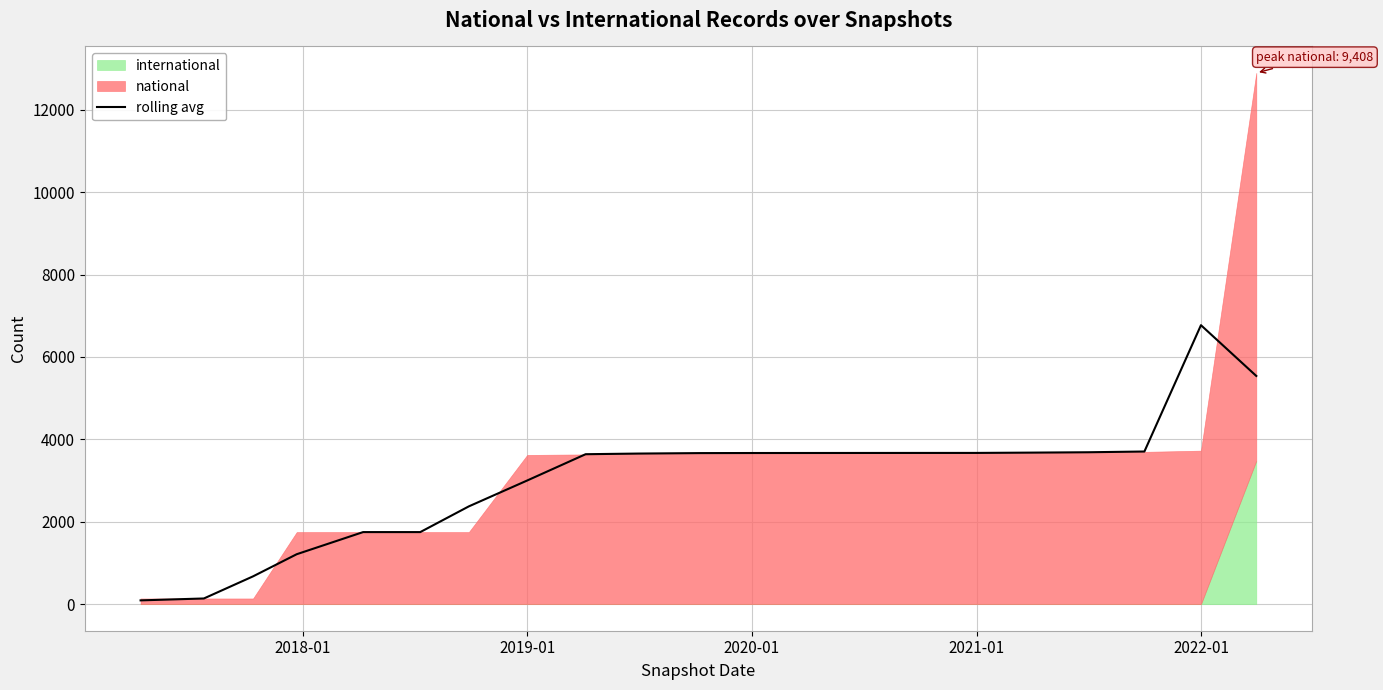

The value of rolling avg at 2022-01 is 6770.3. True or false?

True